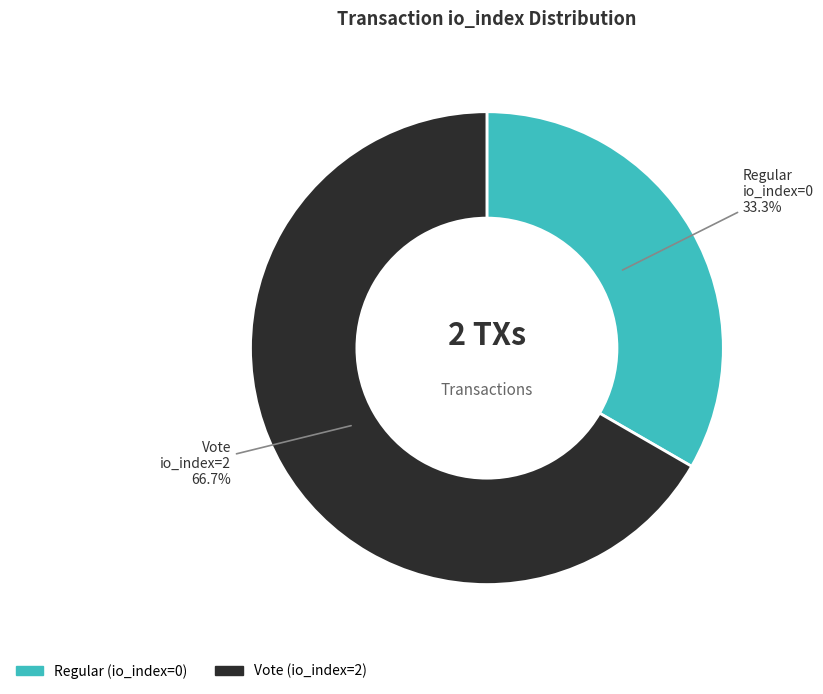

What is the smallest slice in the pie chart?

Regular (io_index=0)